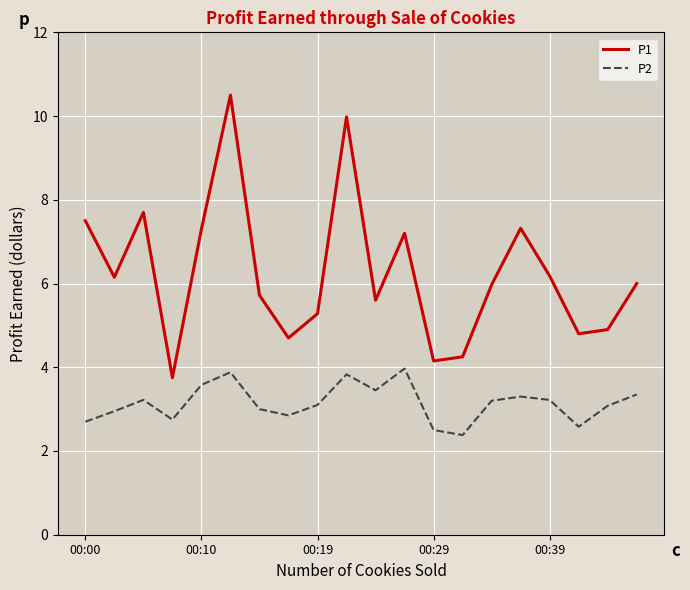

List the series in order of their overall mean, lowest first.

P2, P1